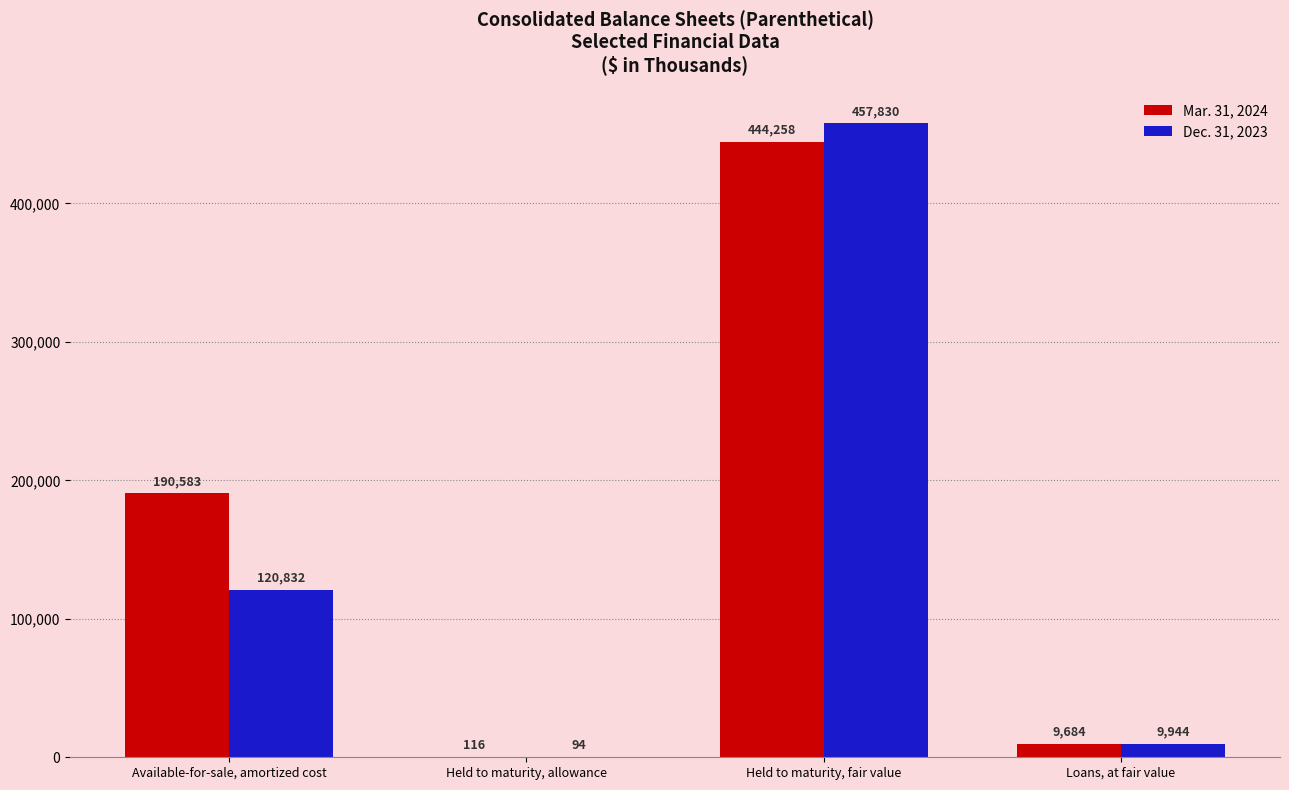

Which series changed the most between Held to maturity, fair value and Loans, at fair value?

Dec. 31, 2023